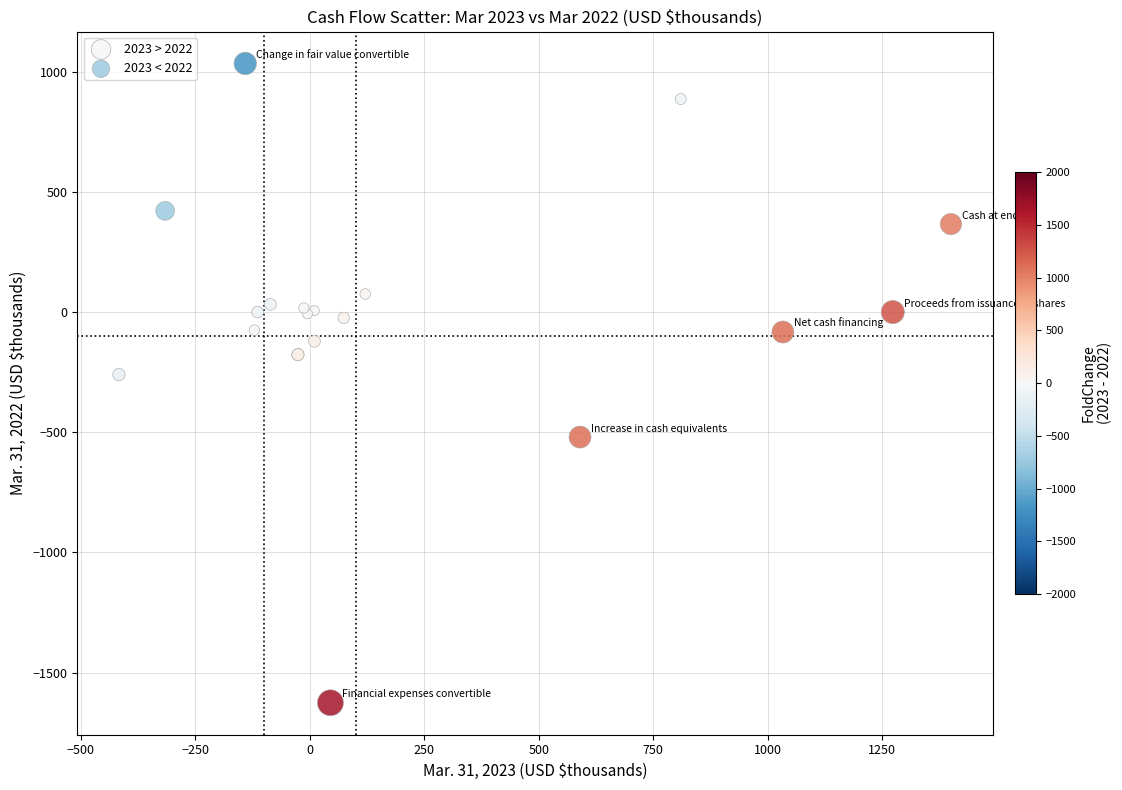

Which series contains the lowest Y value?

2023 > 2022